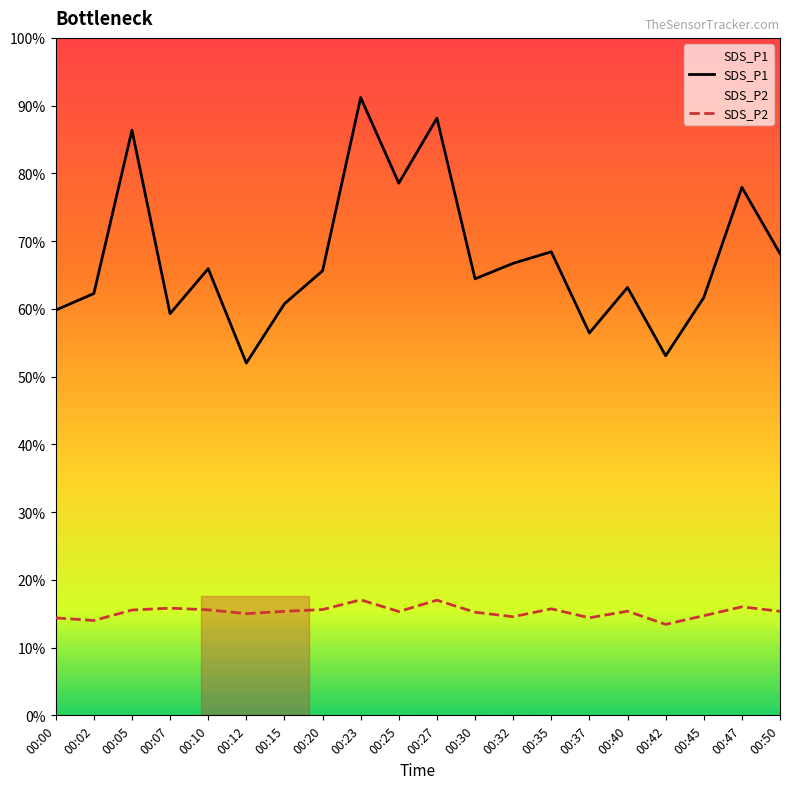

True or false: SDS_P1 has more than 1 points higher than both neighbors.

True